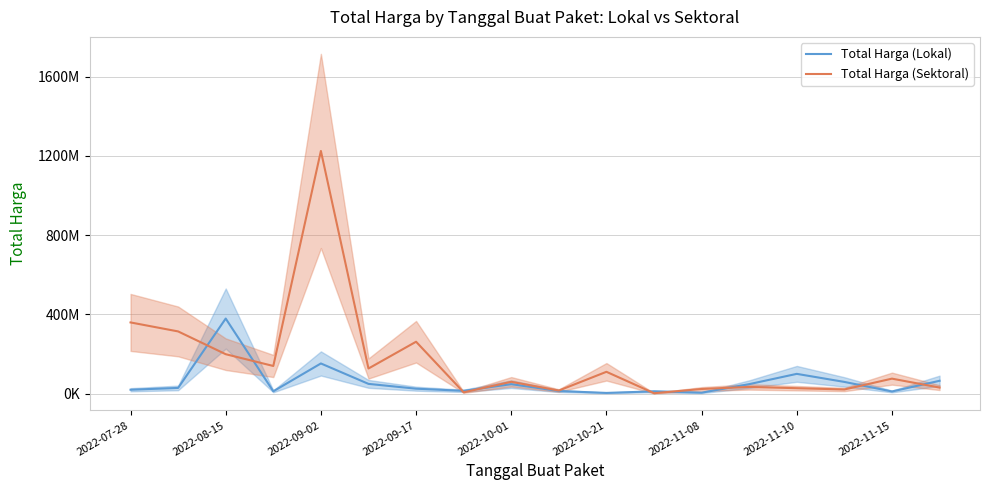

List the series in order of their overall mean, highest first.

Total Harga (Sektoral), Total Harga (Lokal)